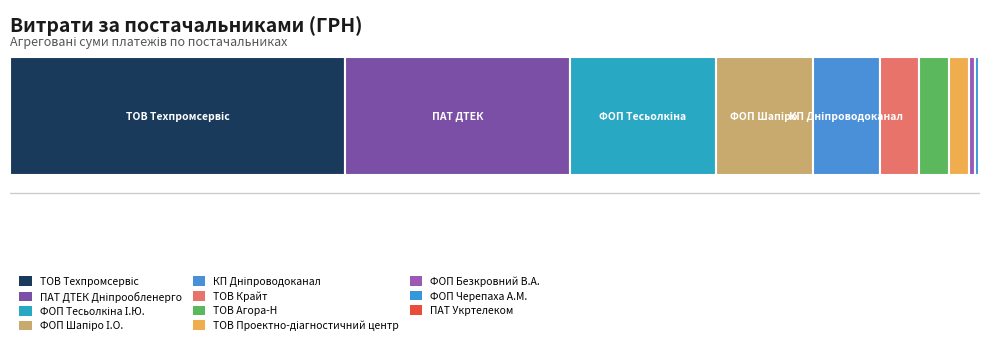

What is the value of the 6th bar from the left?

3000.0